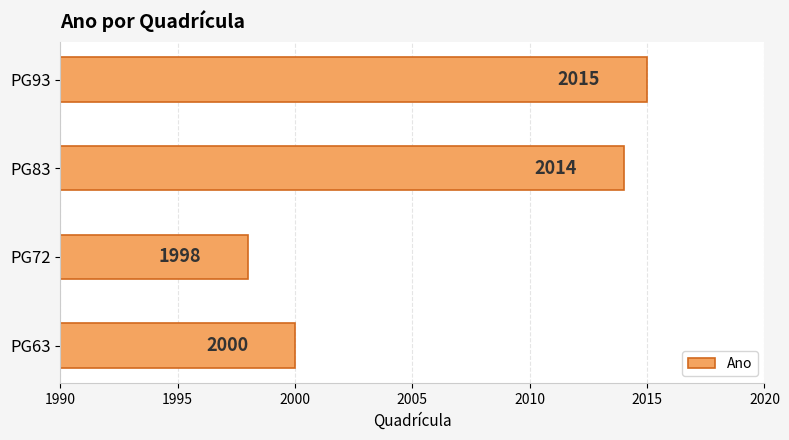

Which category has the lowest value across all series?

PG72